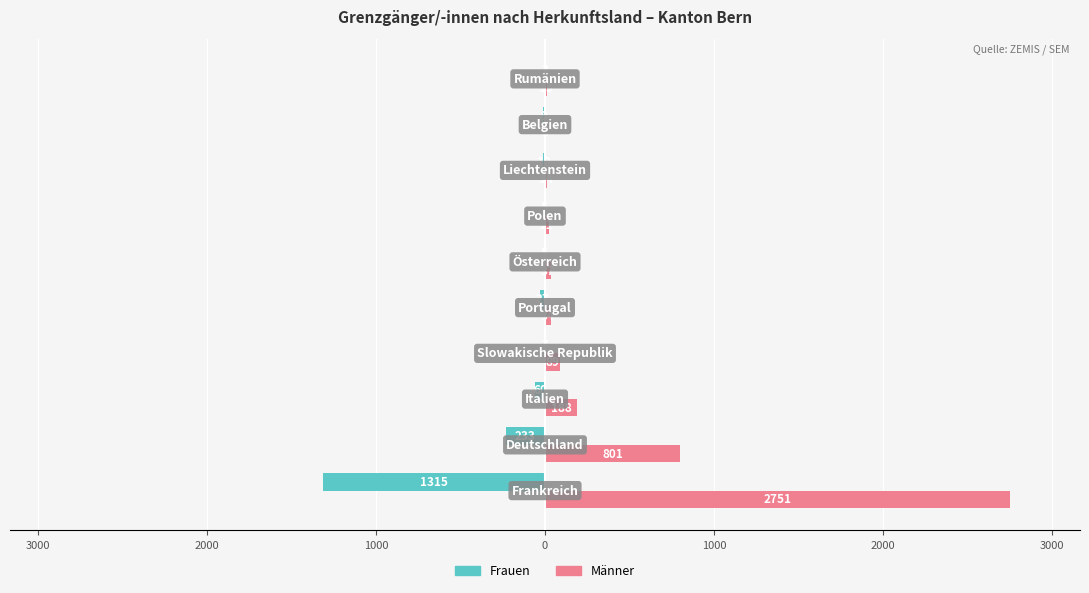

Which series has the largest range (max minus min)?

Männer